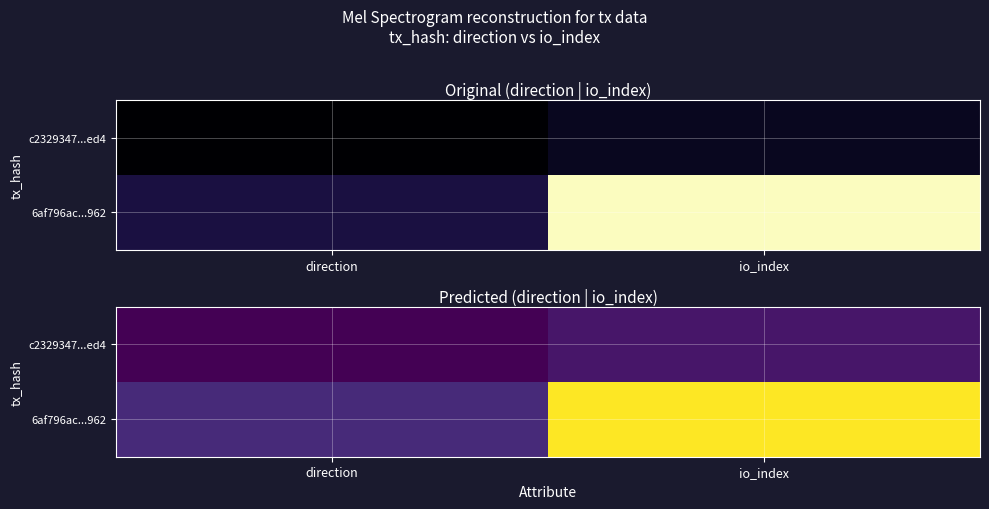

What is the minimum value shown in the chart?

-1